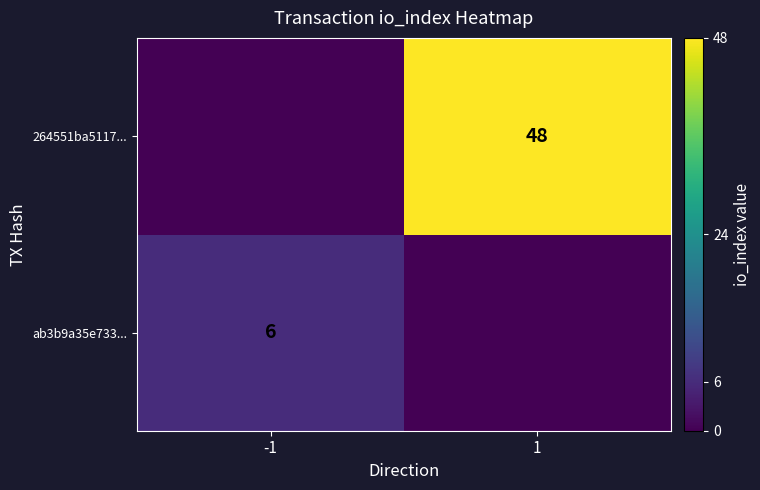

True or false: ab3b9a35e733... has a value of 9 at -1.

False